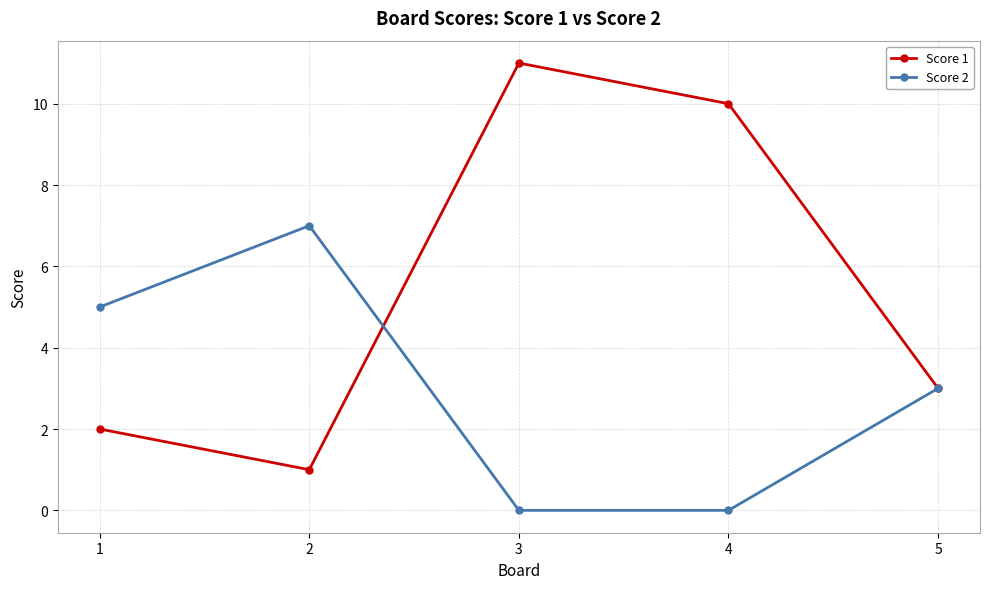

Does the chart display data point markers on the line(s)?

Yes